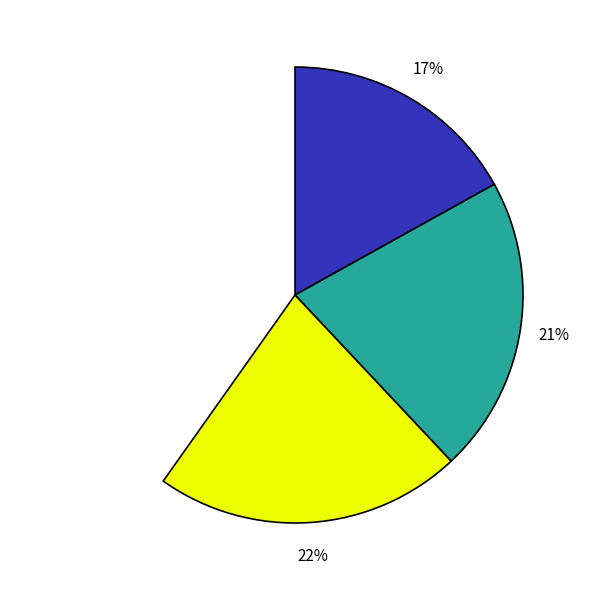

Is there any slice that represents more than half of the pie?

No